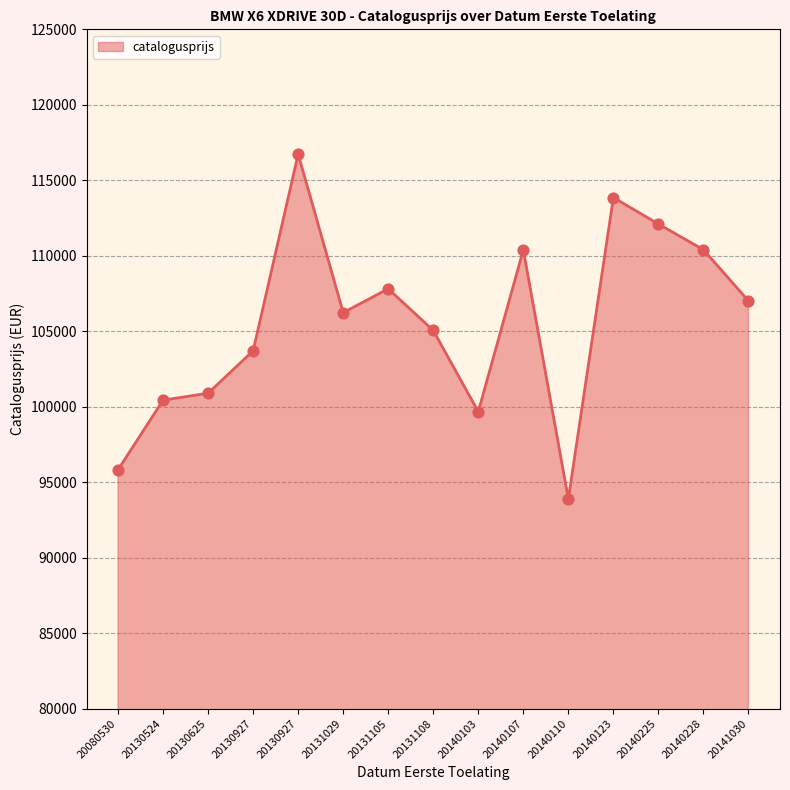

Approximately how many times larger is the value at 20130625 compared to 20140103?

1.0